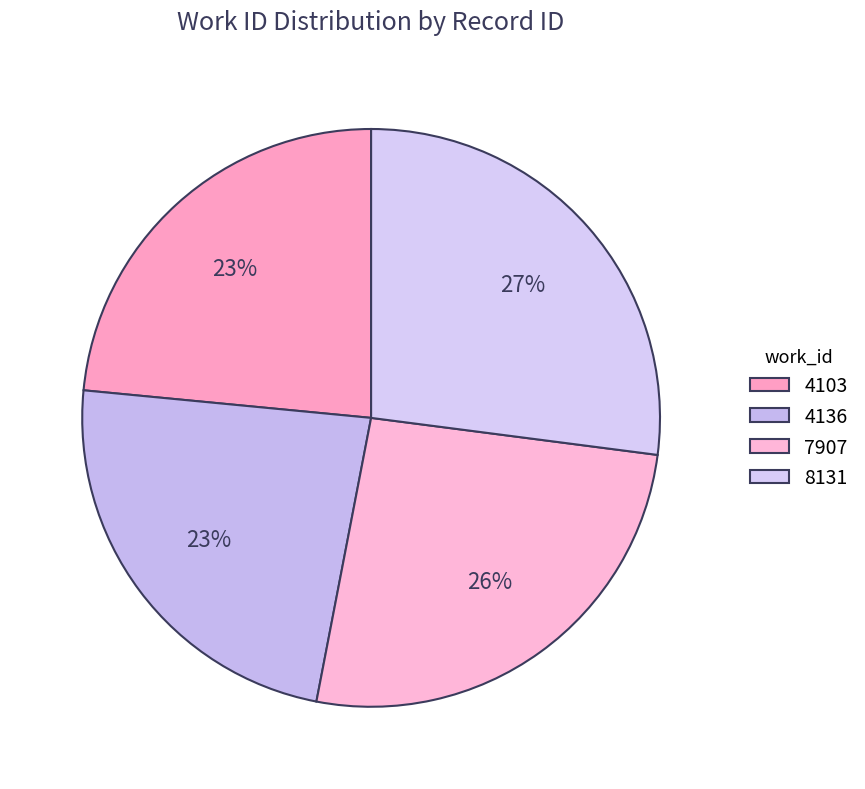

To the nearest percent, what is the average slice percentage?

25%